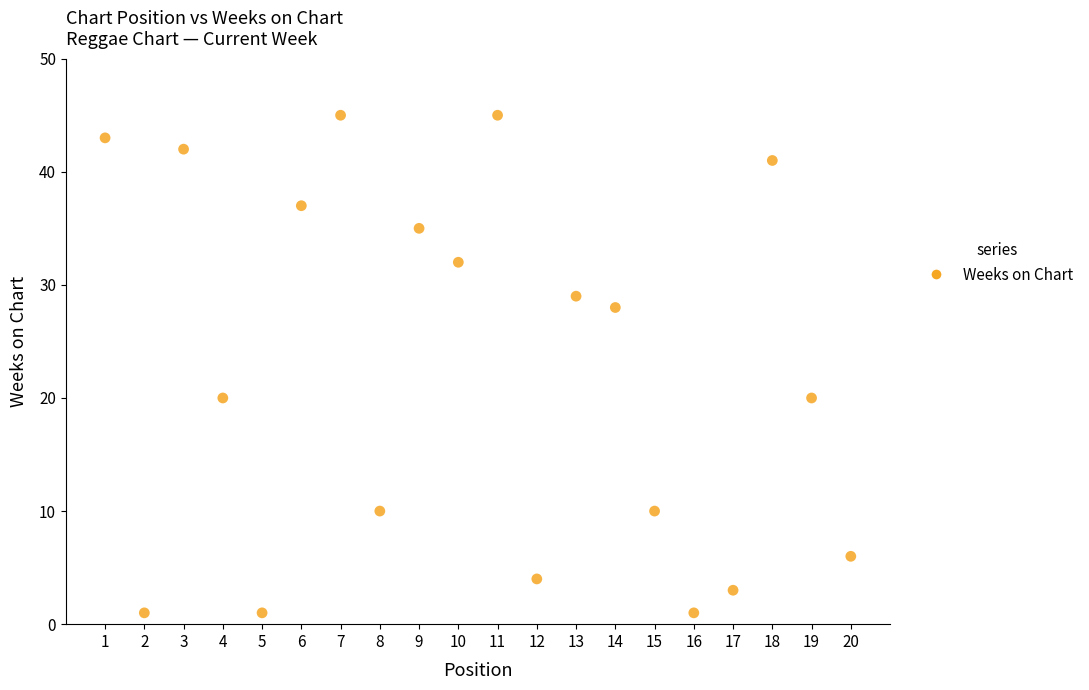

What is the range of X values (max minus min)?

19